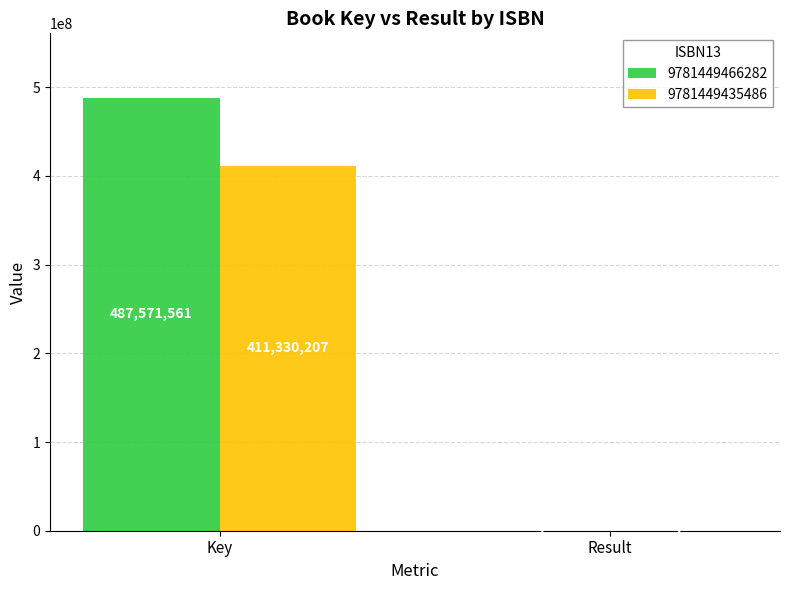

Reading left to right, what are all the values shown in this chart?

9781449466282: Key=487571561	Result=1
9781449435486: Key=411330207	Result=2